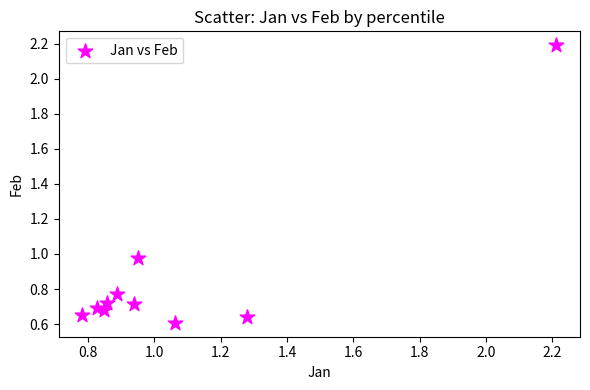

What is the range of Y values (max minus min)?

1.6